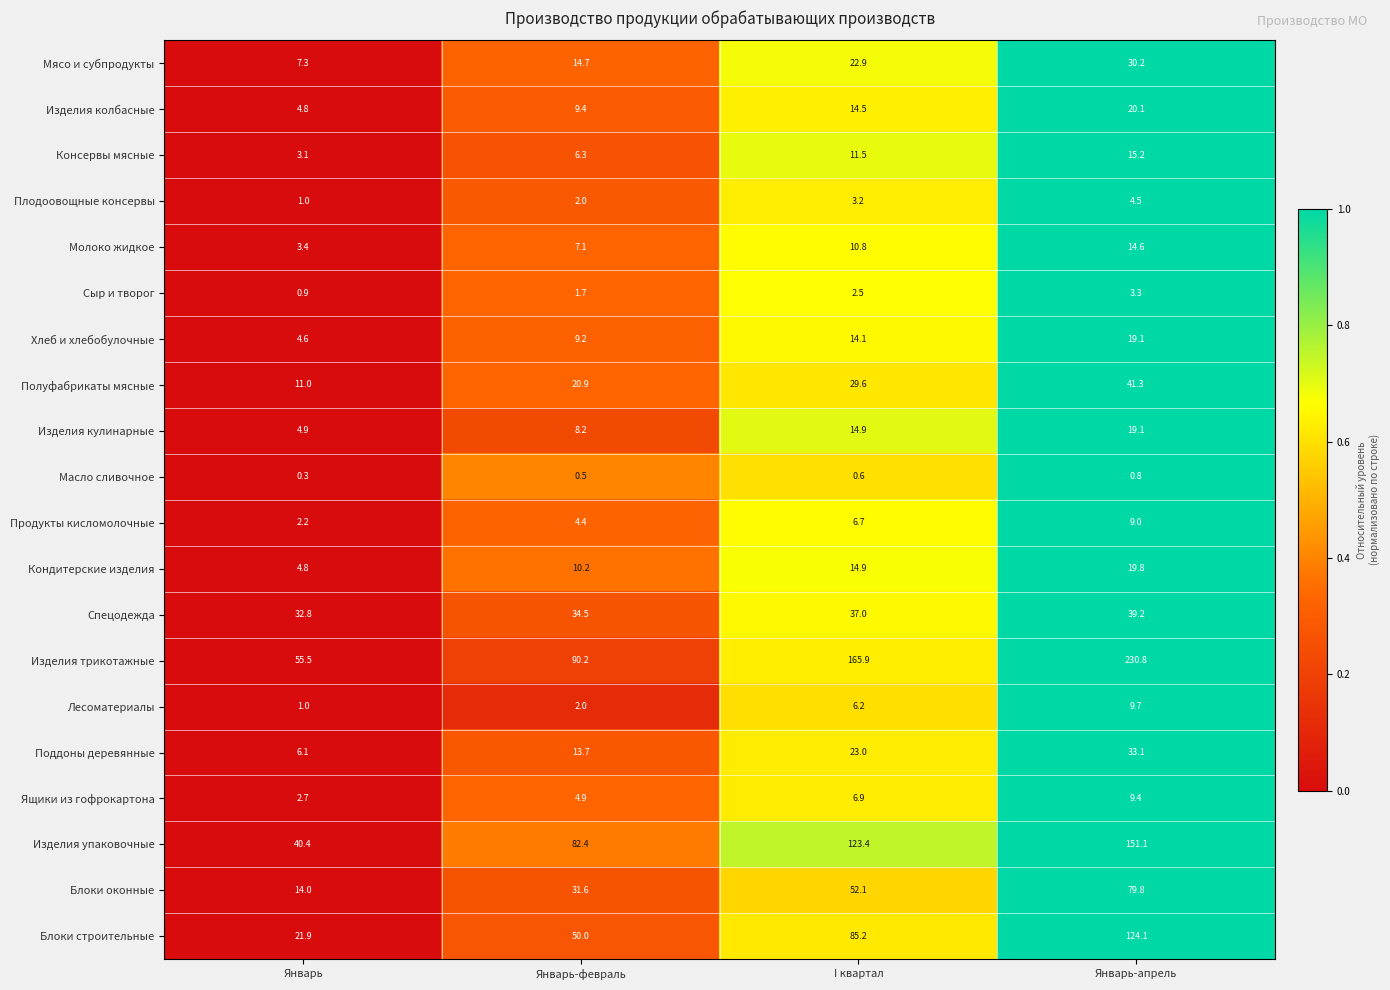

At how many categories does at least one series exceed 0?

4